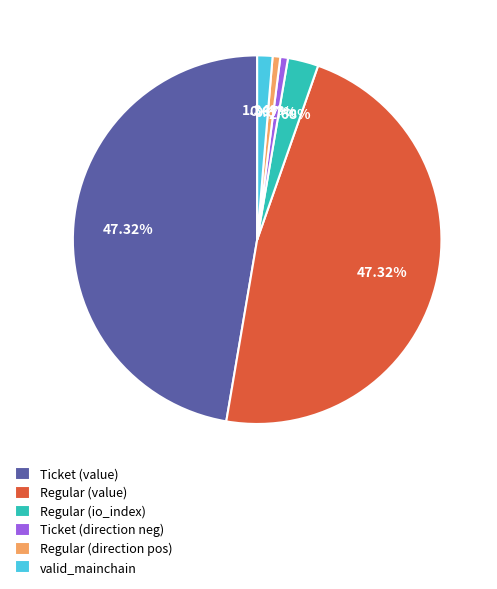

What is the ratio of the value at Regular (value) to the value at valid_mainchain?

35.3